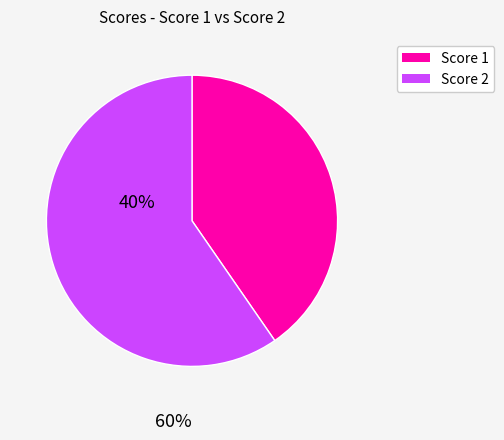

Does any single category account for the majority?

Yes